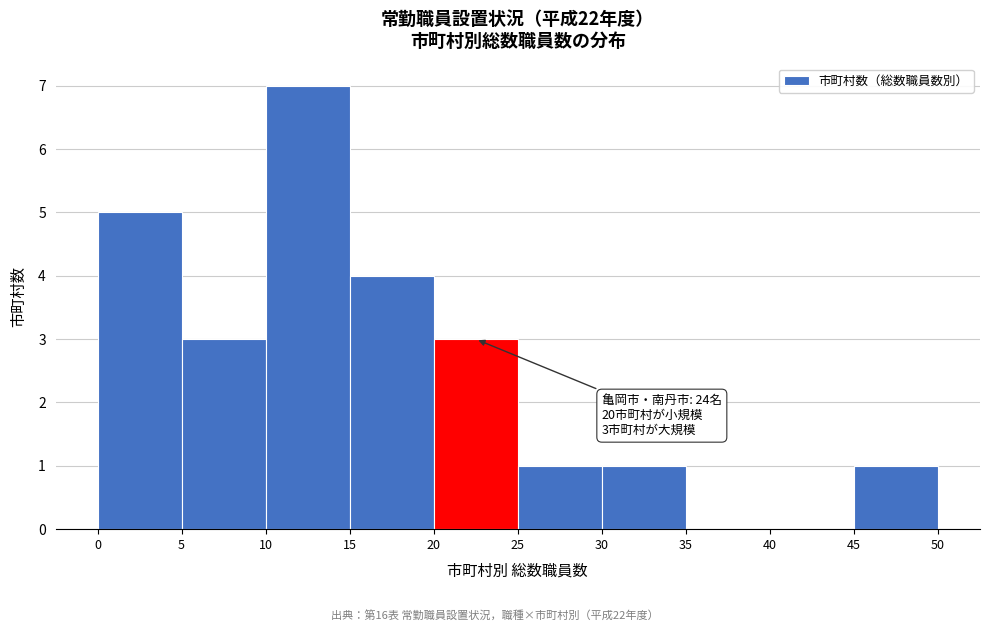

Over which range of the x-axis is the bar tallest?

10 to 15